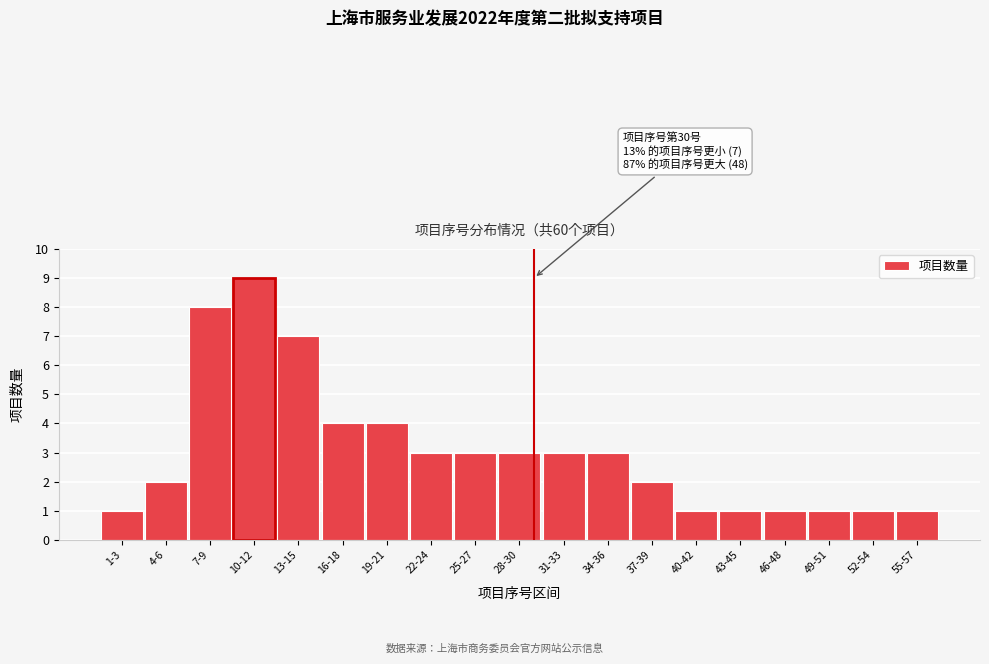

Reading right to left, transcribe all the data shown in this chart.

55-57=1	52-54=1	49-51=1	46-48=1	43-45=1	40-42=1	37-39=2	34-36=3	31-33=3	28-30=3	25-27=3	22-24=3	19-21=4	16-18=4	13-15=7	10-12=9	7-9=8	4-6=2	1-3=1